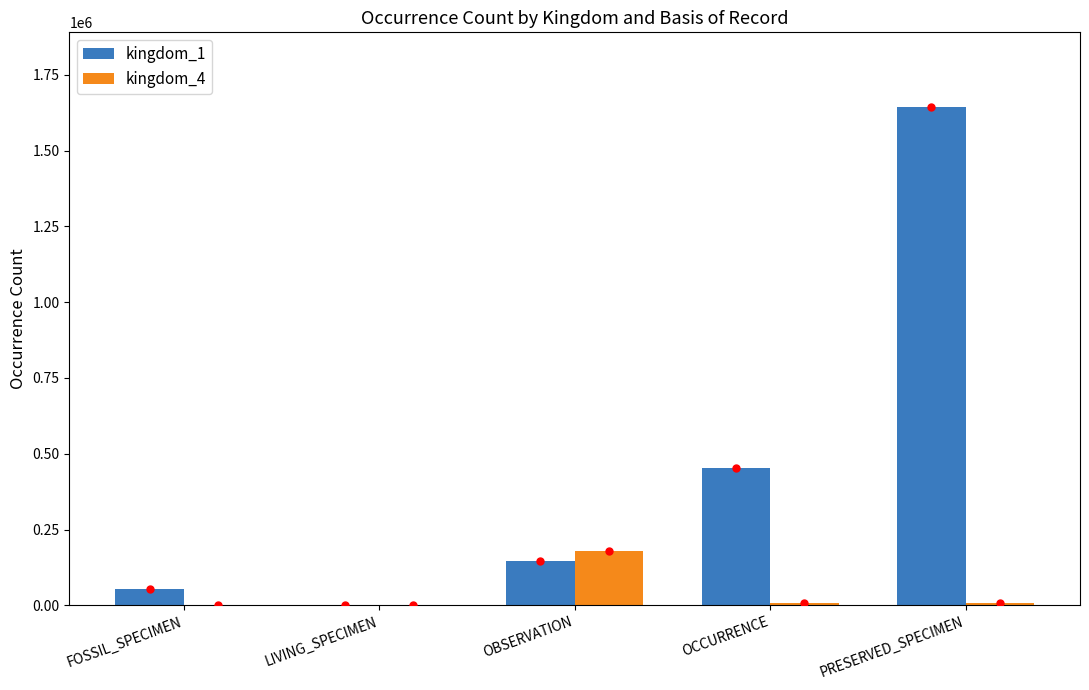

True or false: kingdom_1 has a value of 453089 at OCCURRENCE.

True